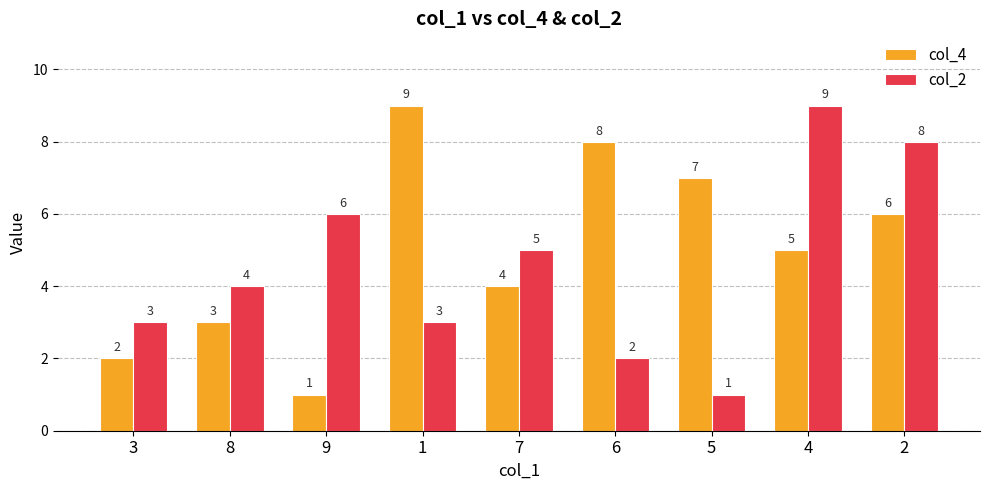

What are all the series names shown in the legend?

col_4, col_2